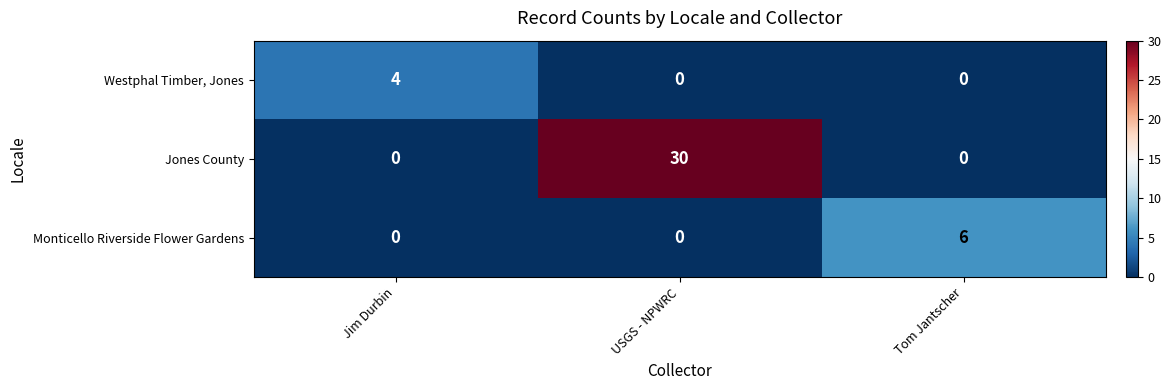

What is the approximate value of Westphal Timber, Jones at Jim Durbin?

4